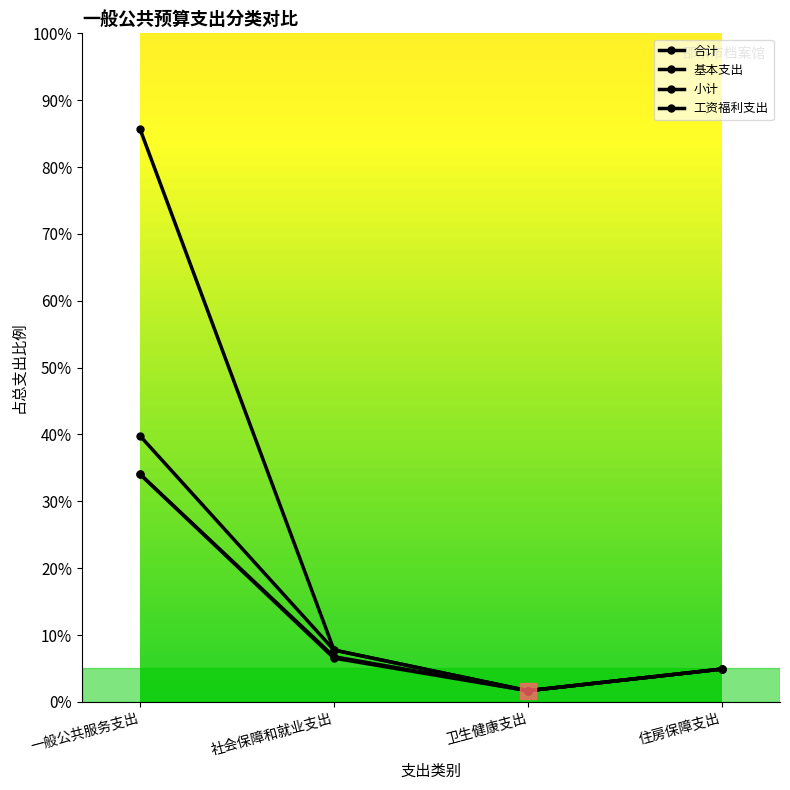

What is the value of the 工资福利支出 point at the 3rd from the left?

1.7